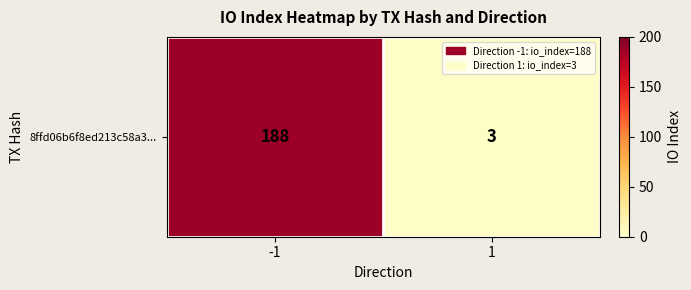

How many series are shown in this chart?

1